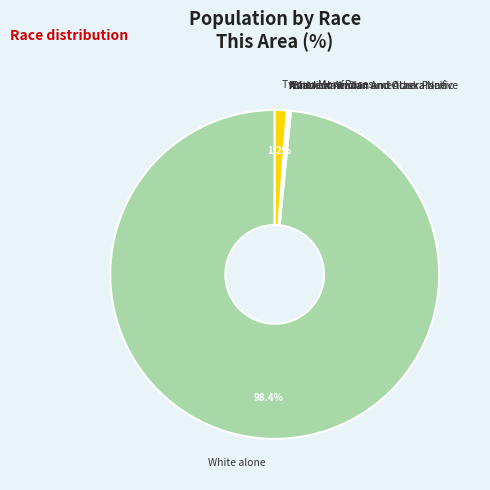

Which slice is the largest?

White alone